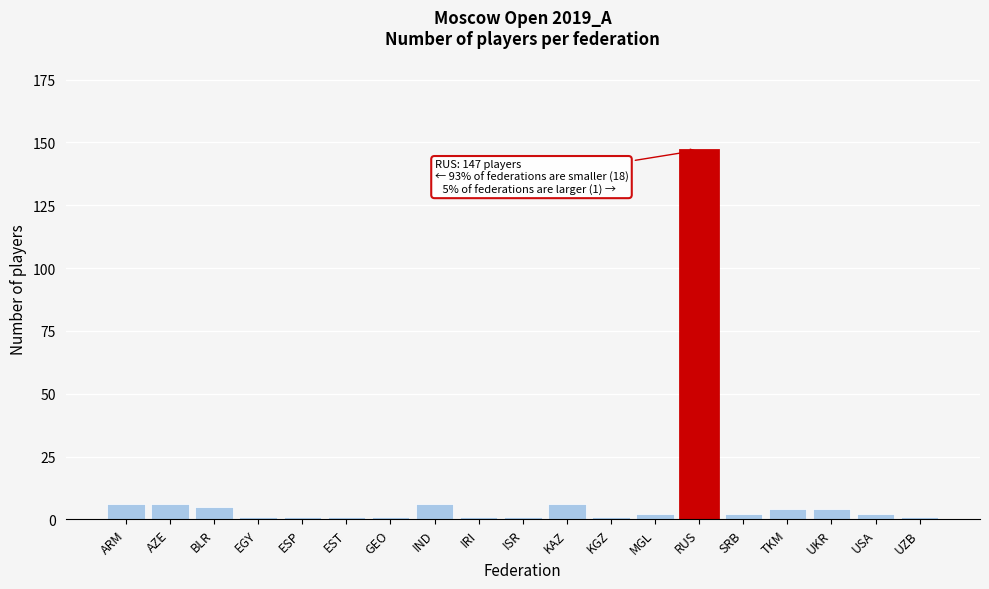

Reading left to right, transcribe all the data shown in this chart.

ARM=6	AZE=6	BLR=5	EGY=1	ESP=1	EST=1	GEO=1	IND=6	IRI=1	ISR=1	KAZ=6	KGZ=1	MGL=2	RUS=147	SRB=2	TKM=4	UKR=4	USA=2	UZB=1